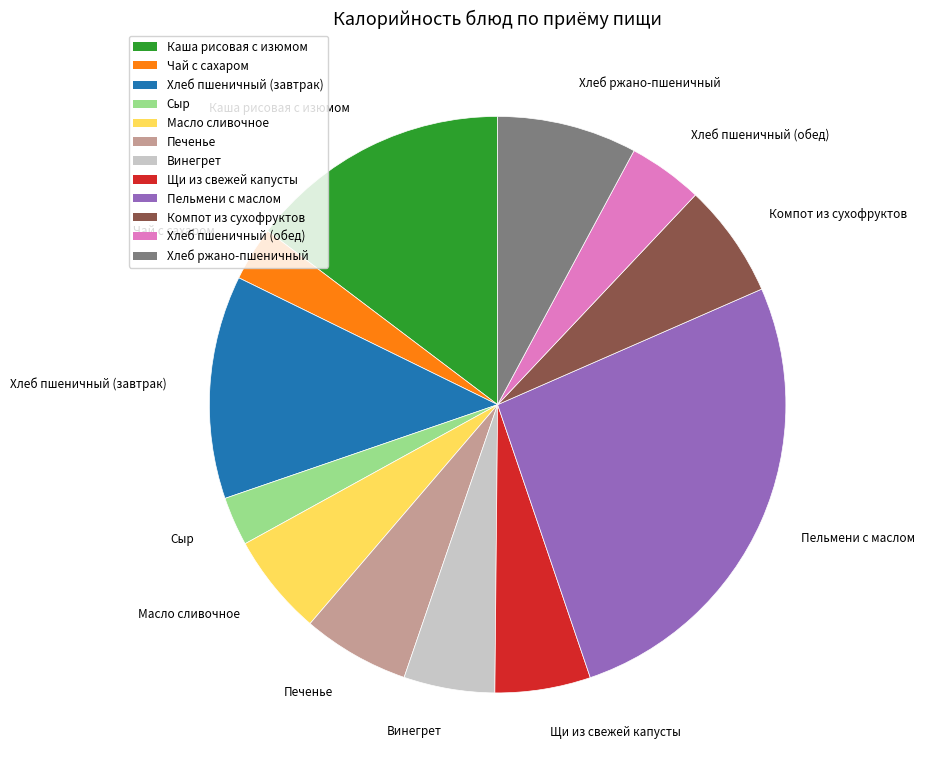

What is the ratio of the value at Винегрет to the value at Масло сливочное?

0.9